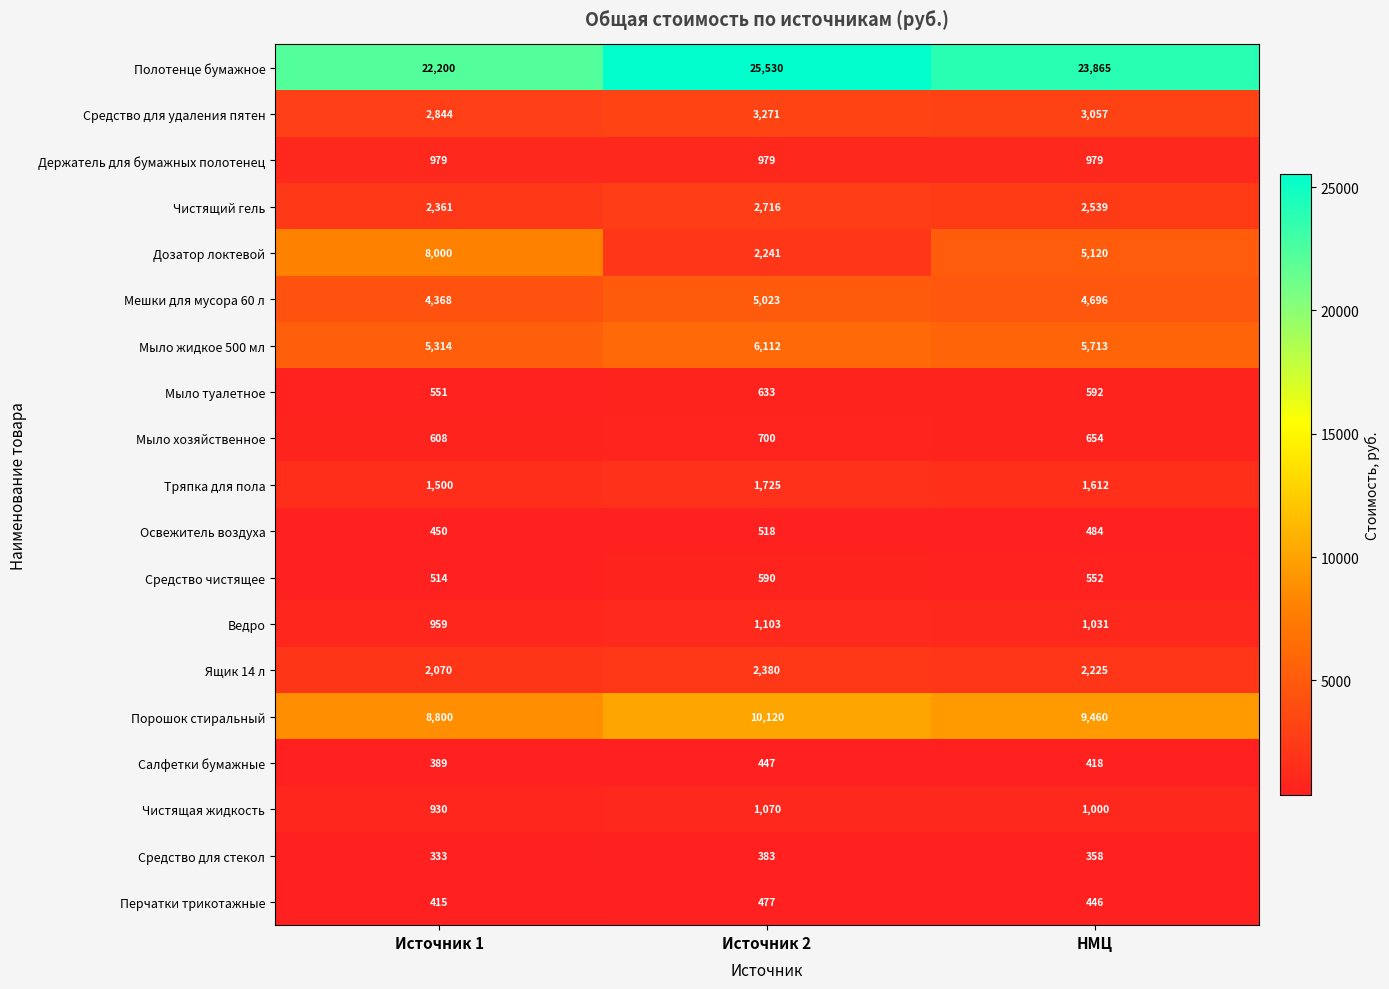

At which category is the sum across all series the highest?

Источник 2